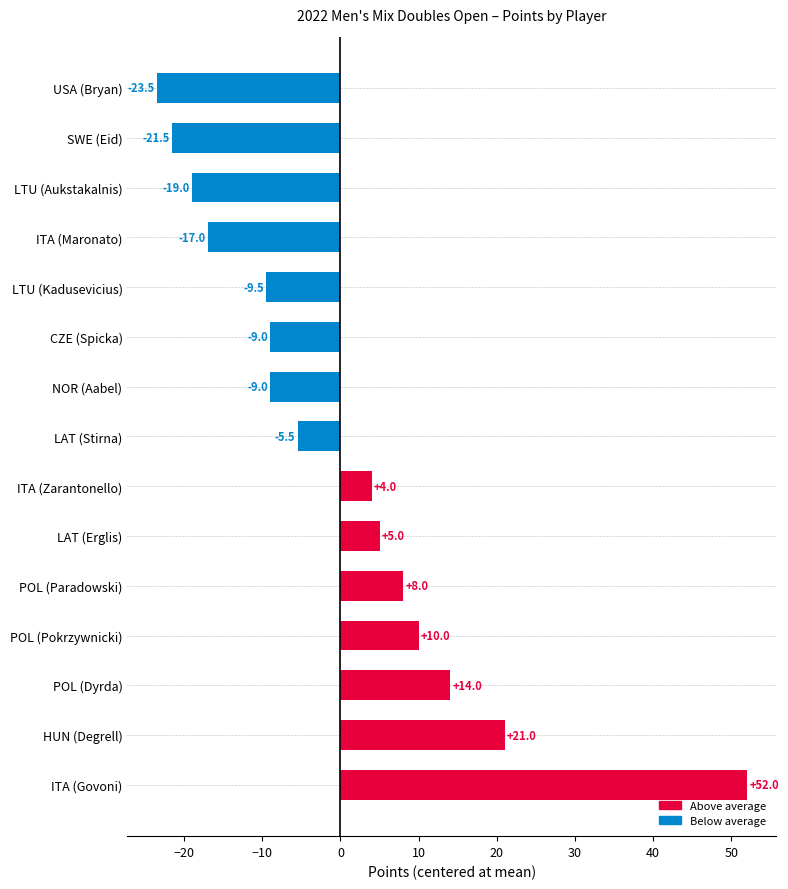

At which category does the chart reach its peak across all series?

ITA (Govoni)